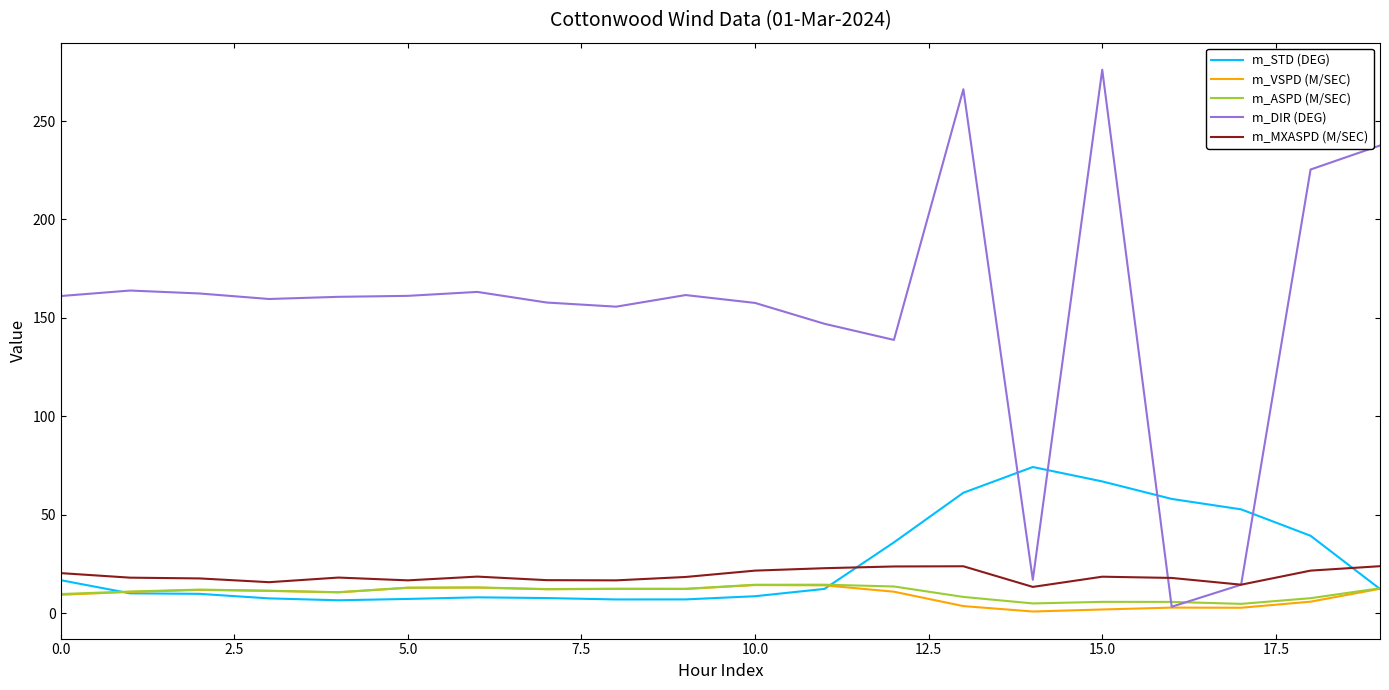

Which series has the largest total across all categories?

m_DIR (DEG)